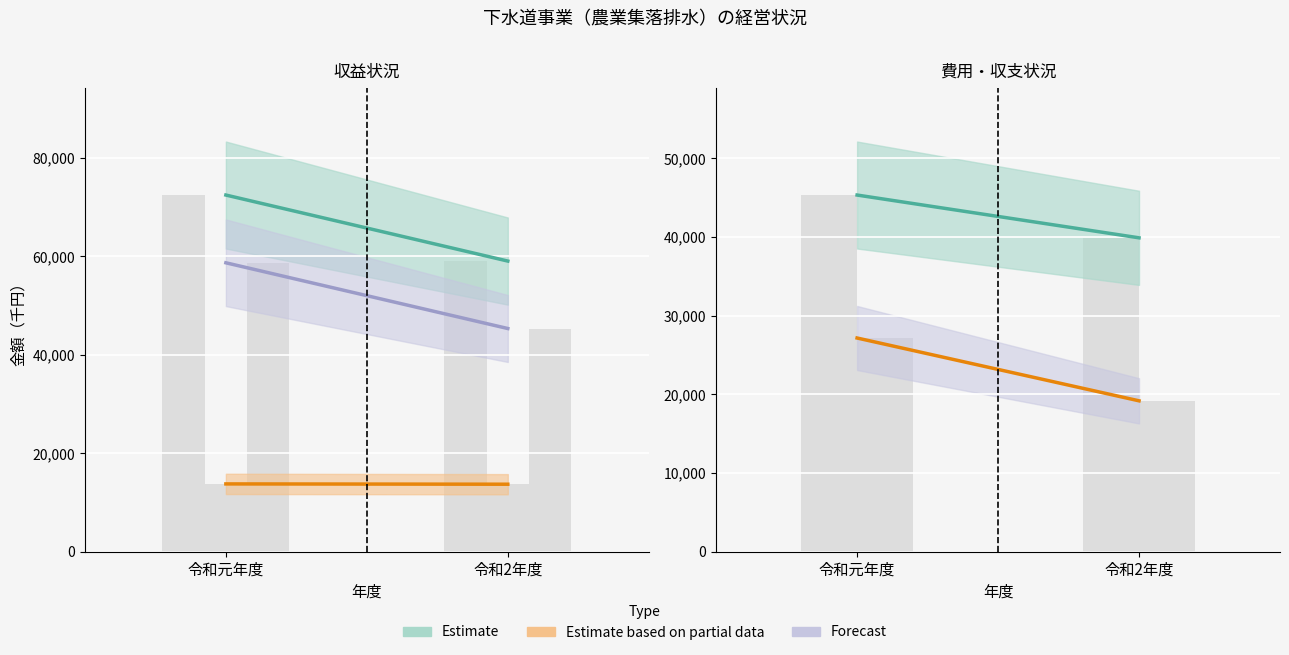

Reading left to right, what are all the values shown in this chart?

総収益: 72487	59066
営業収益: 13771	13710
営業外収益: 58716	45356
総費用: 45330	39892
収支差引（A-B）: 27157	19174